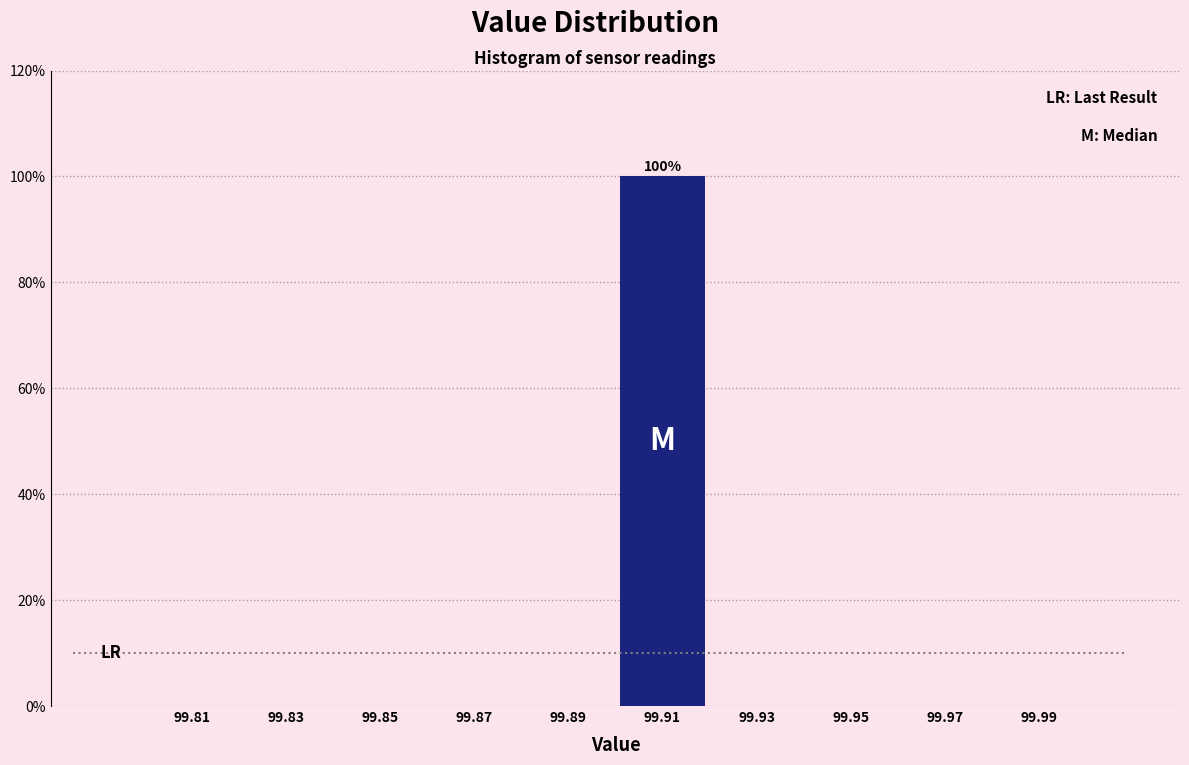

Over which range of the x-axis is the bar tallest?

99.90 to 99.92